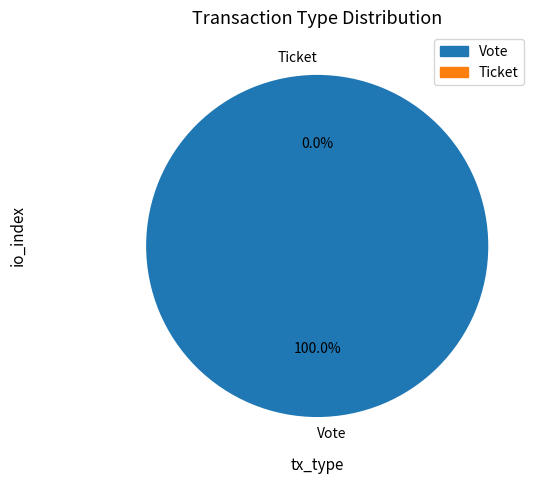

How many segments does this pie chart have?

2